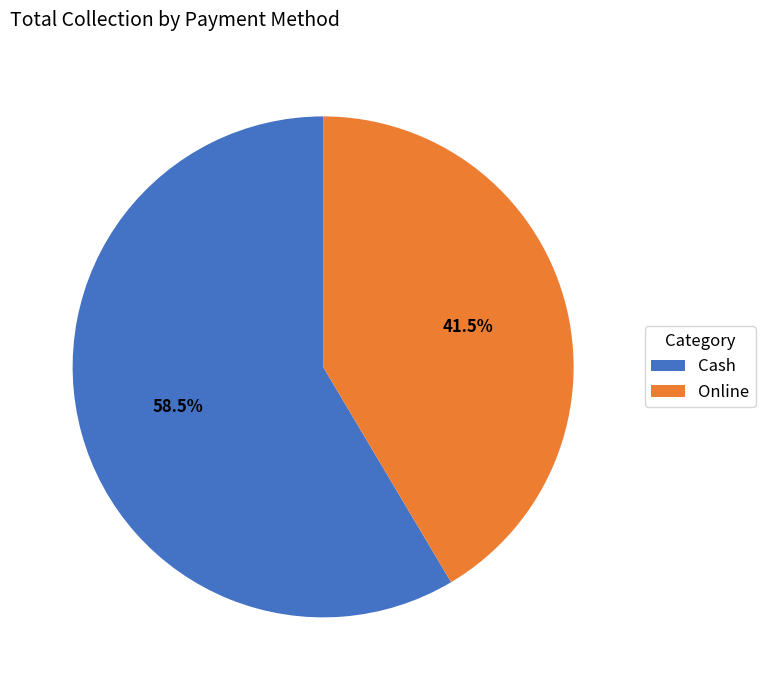

Rank the categories by value from highest to lowest.

Cash, Online